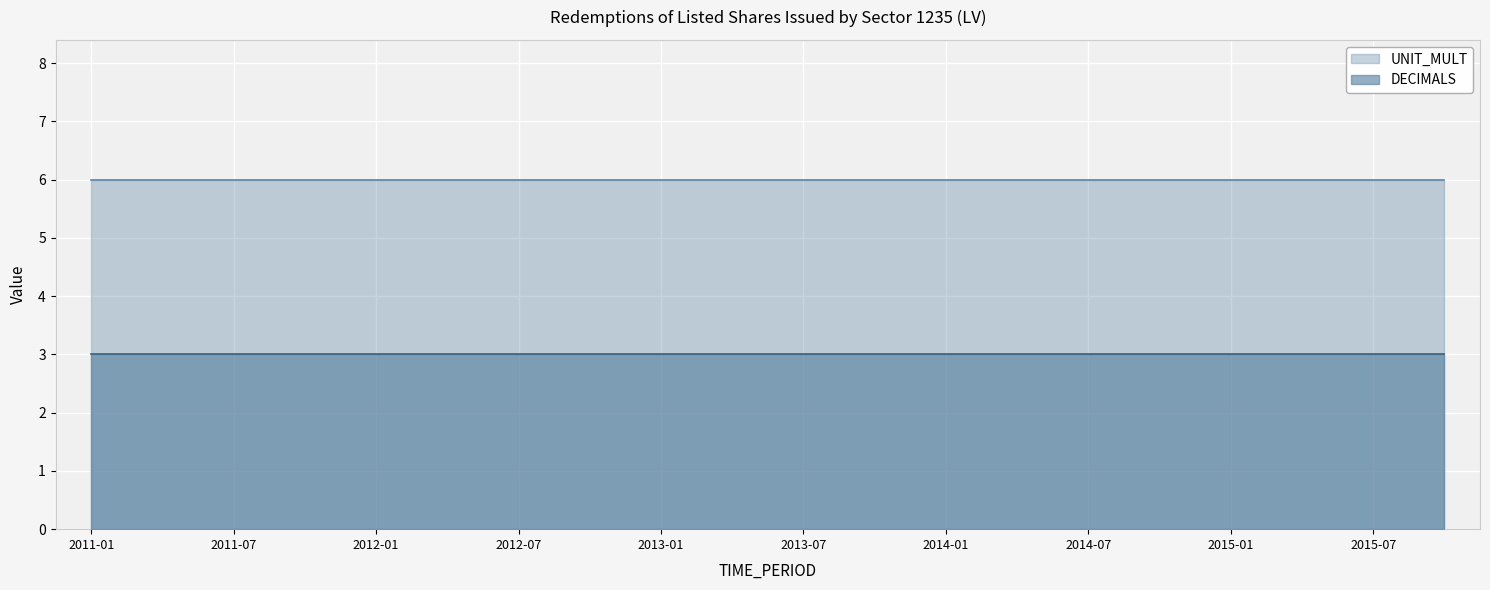

Rank the categories by DECIMALS value from lowest to highest.

2011-01, 2011-04, 2011-07, 2011-10, 2012-01, 2012-04, 2012-07, 2012-10, 2013-01, 2013-04, 2013-07, 2013-10, 2014-01, 2014-04, 2014-07, 2014-10, 2015-01, 2015-04, 2015-07, 2015-10